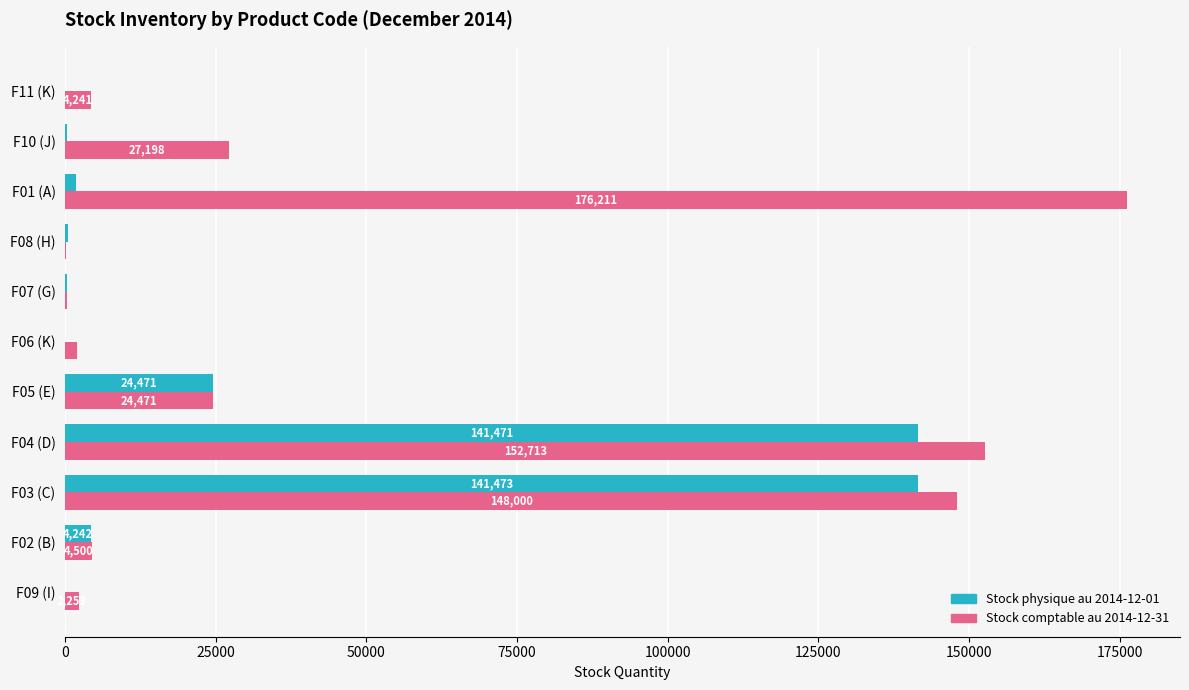

Is it true that Stock physique au 2014-12-01 equals 0 at F11 (K)?

True